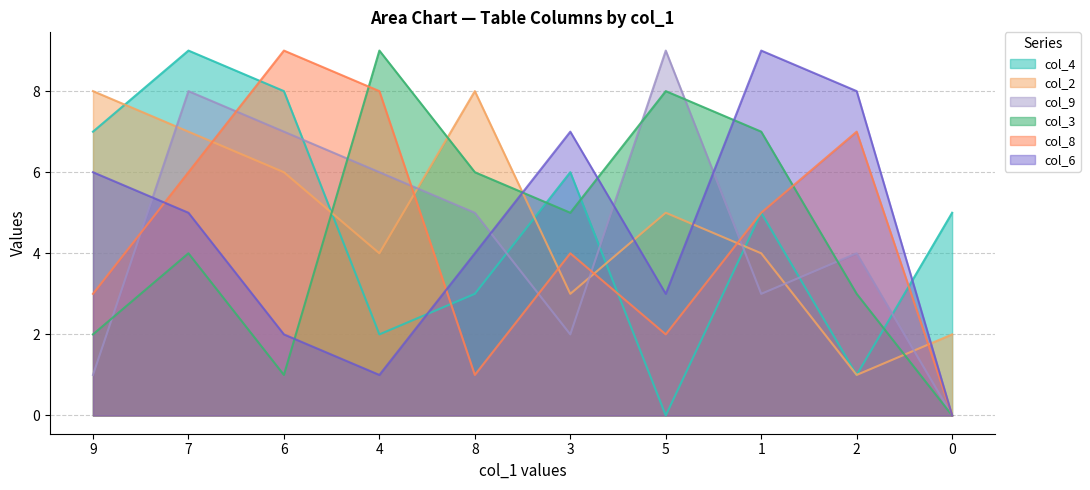

List the labels in order of col_6 value, smallest first.

0, 4, 6, 5, 8, 7, 9, 3, 2, 1